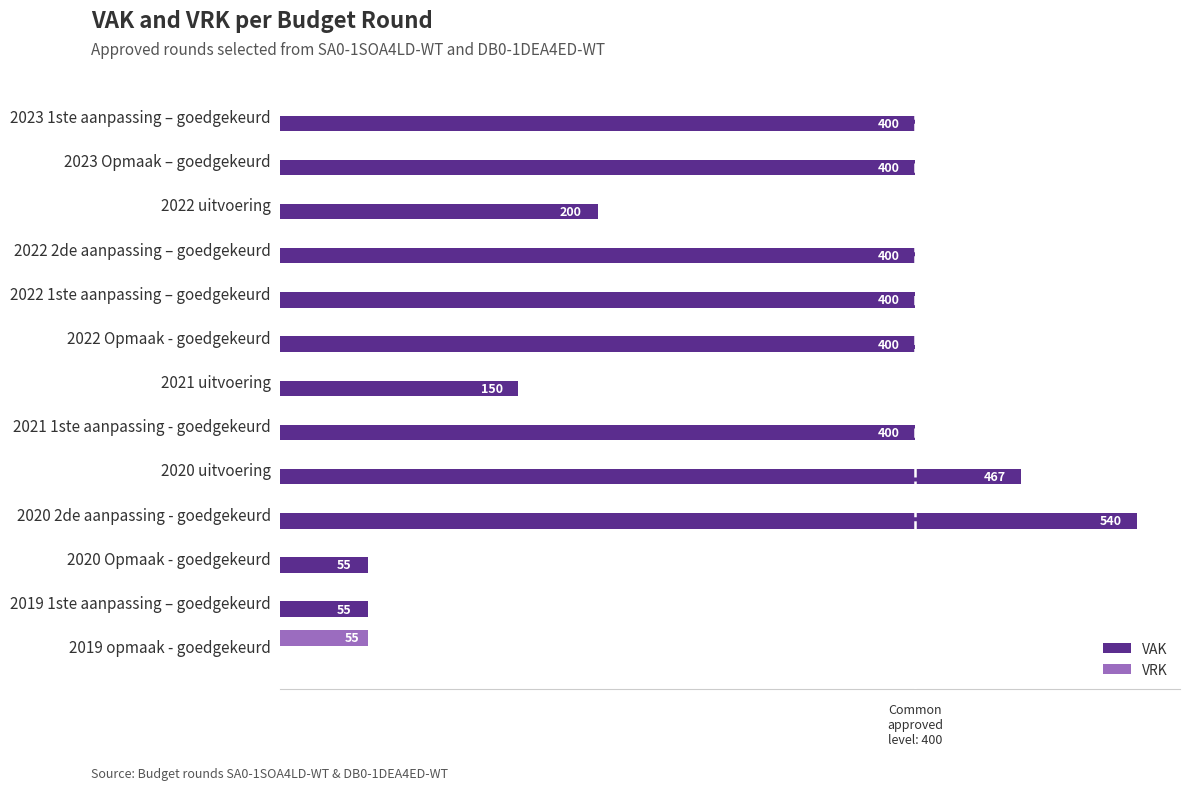

At which label does VAK reach its peak?

2020 2de aanpassing - goedgekeurd